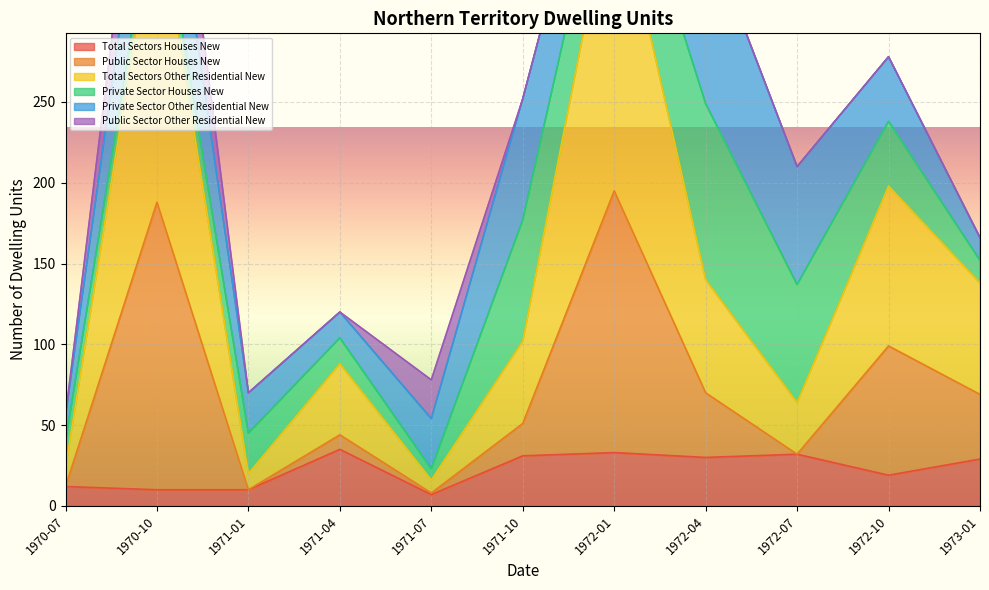

Rank the categories by Public Sector Houses New value from lowest to highest.

1971-07, 1971-01, 1970-07, 1972-07, 1971-04, 1971-10, 1973-01, 1972-04, 1972-10, 1970-10, 1972-01